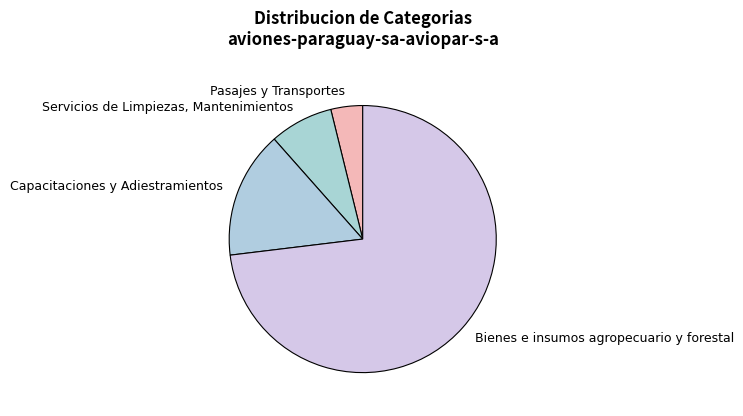

Between Capacitaciones y Adiestramientos and Bienes e insumos agropecuario y forestal, which is larger?

Bienes e insumos agropecuario y forestal